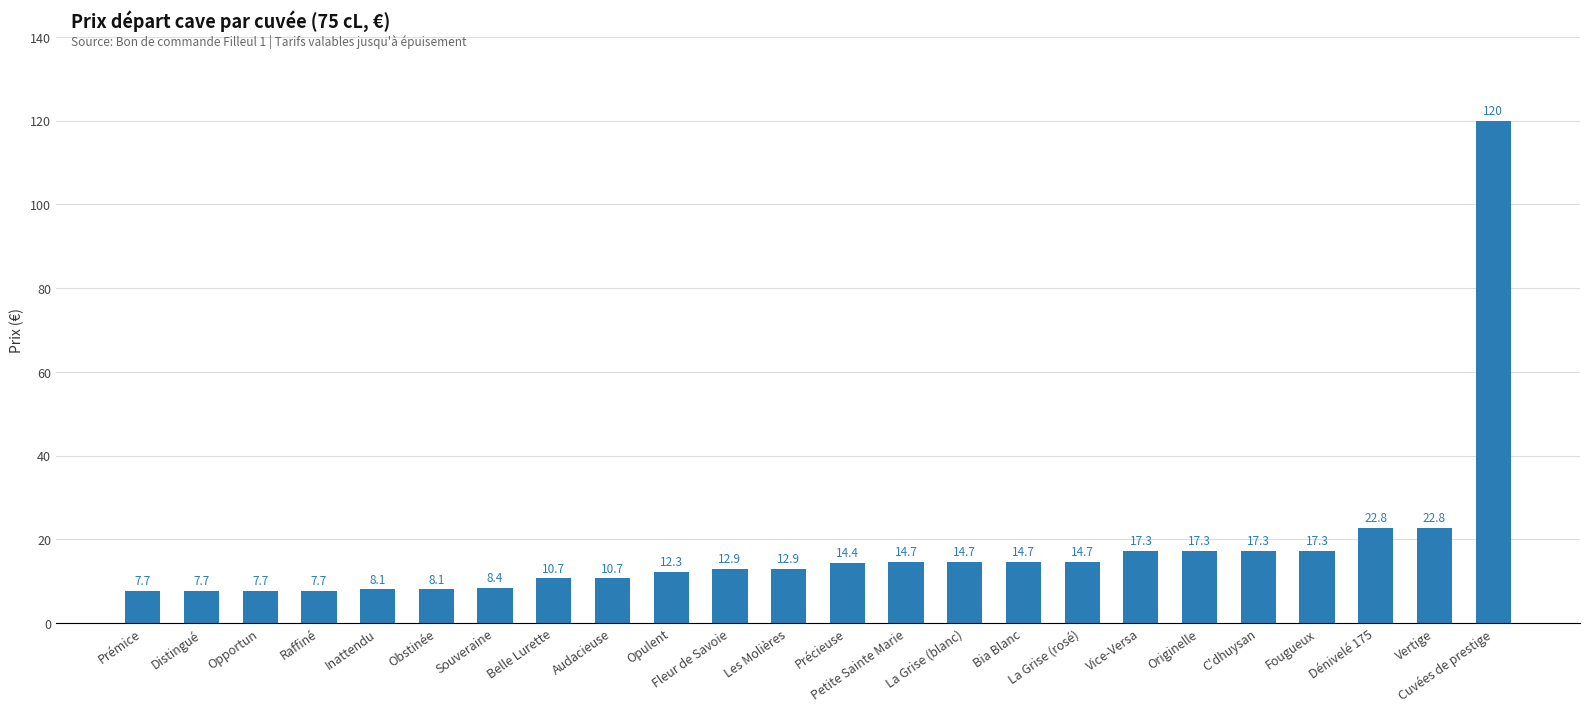

Is it true that the value at Opulent is 4.6?

False